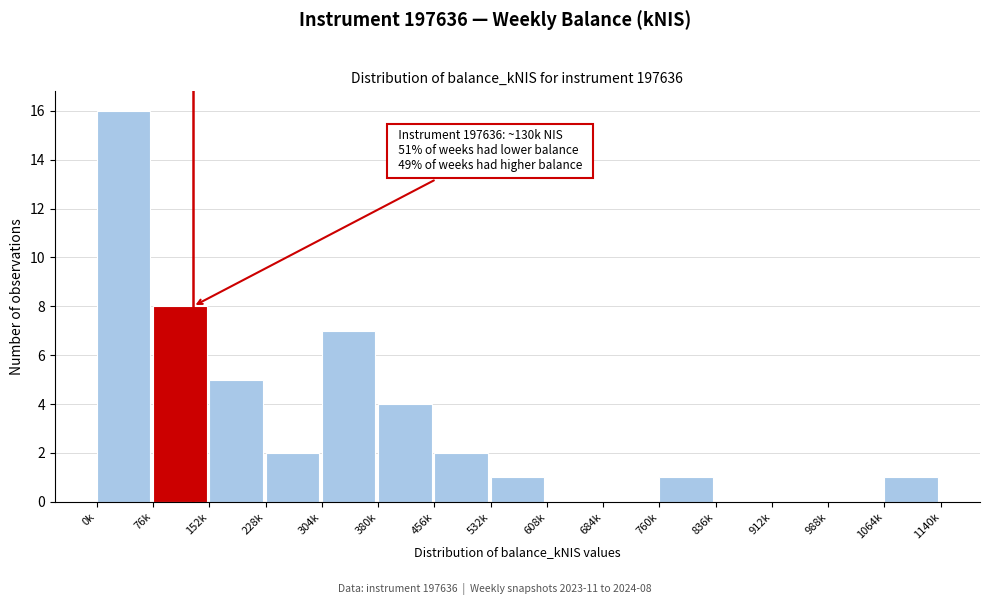

Reading left to right, extract all data points from this chart.

0k=16	76k=8	152k=5	228k=2	304k=7	380k=4	456k=2	532k=1	608k=0	684k=0	760k=1	836k=0	912k=0	988k=0	1064k=1